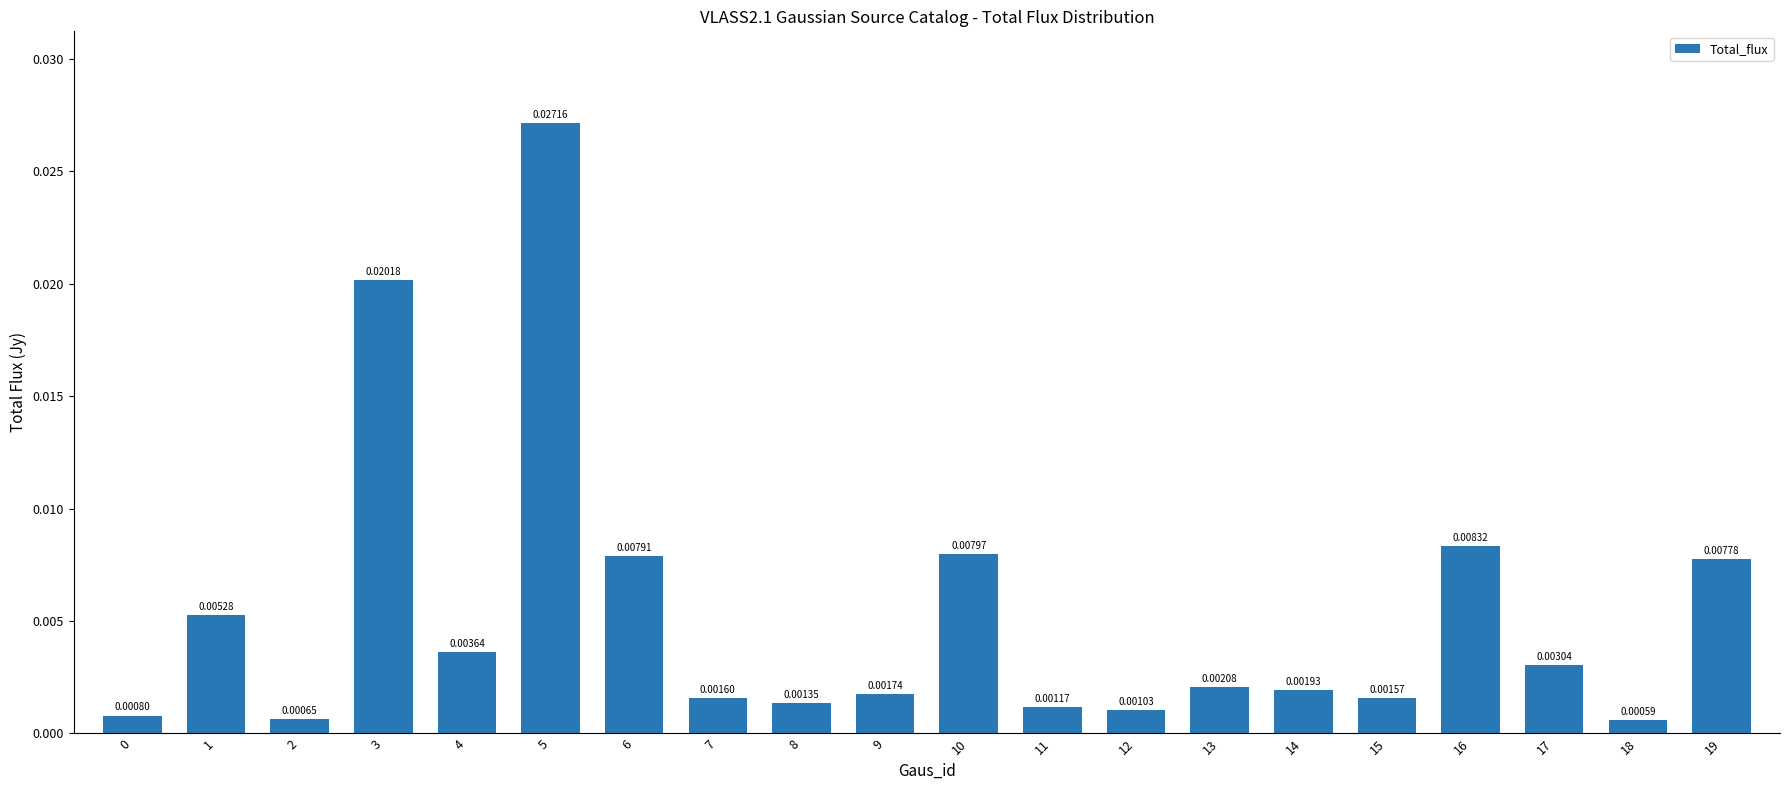

Between 19 and 9, which is larger?

19